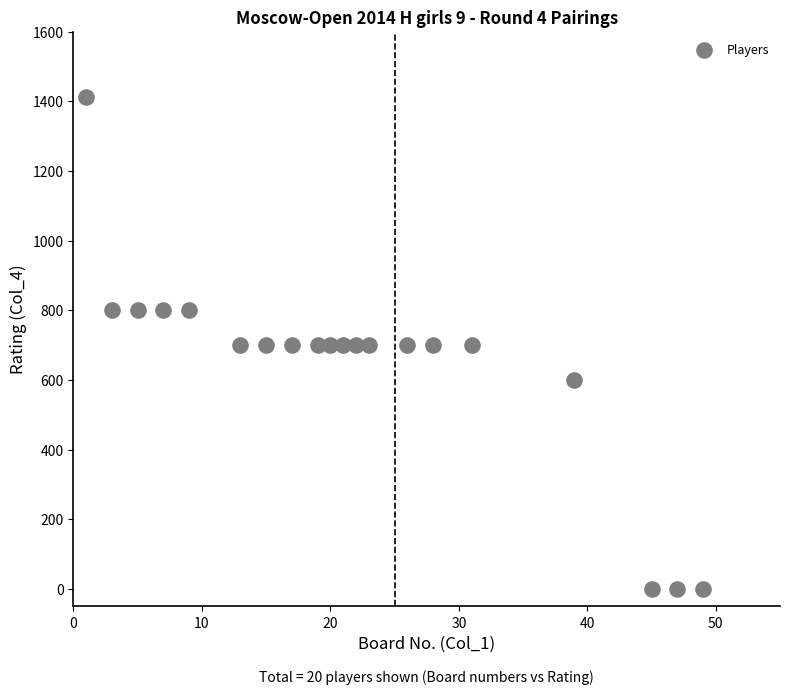

What is the range of X values (max minus min)?

48